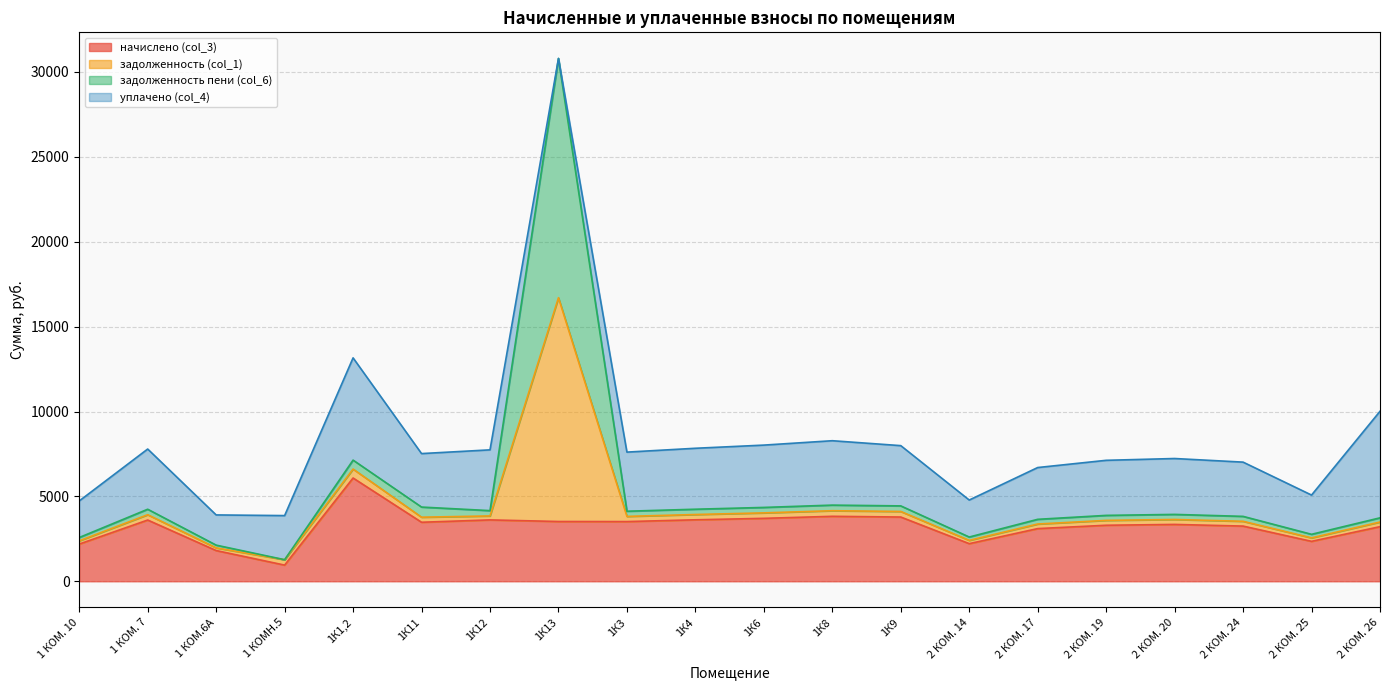

At which category is the sum across all series the highest?

1К13